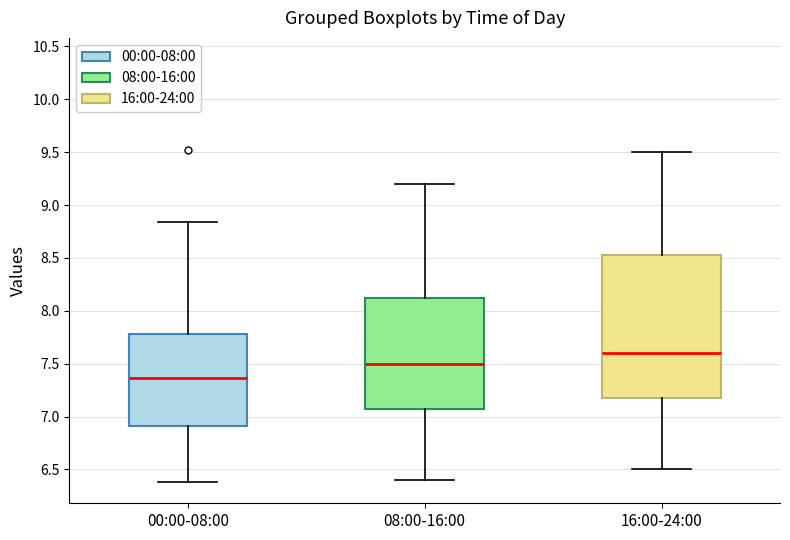

Where does the median line of the box for 08:00-16:00 sit on the y-axis? The values are not printed on the chart, so give them approximately, as read against the axis.

7.50